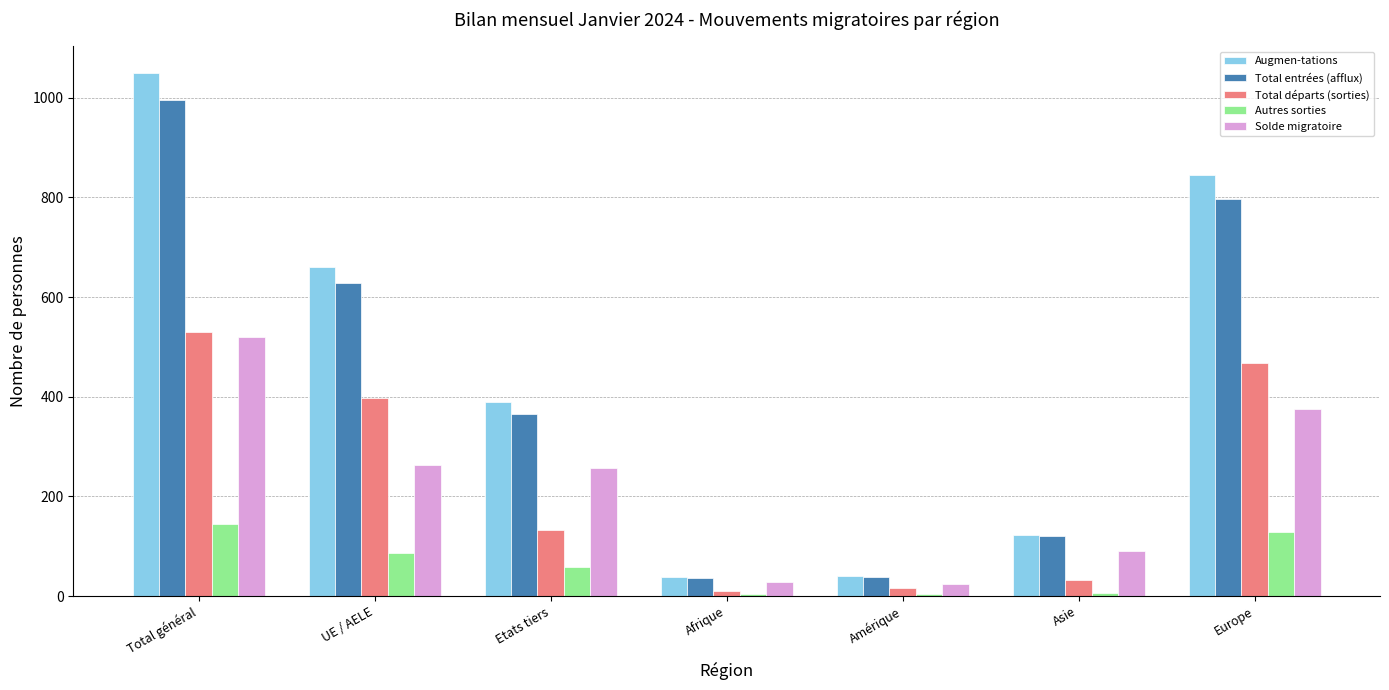

What is the average value of the Total départs (sorties) series?

227